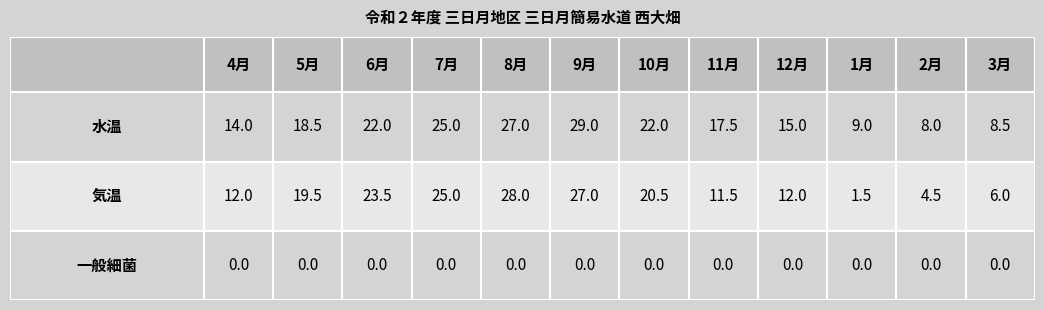

What is the total value across all series at 10月?

42.5